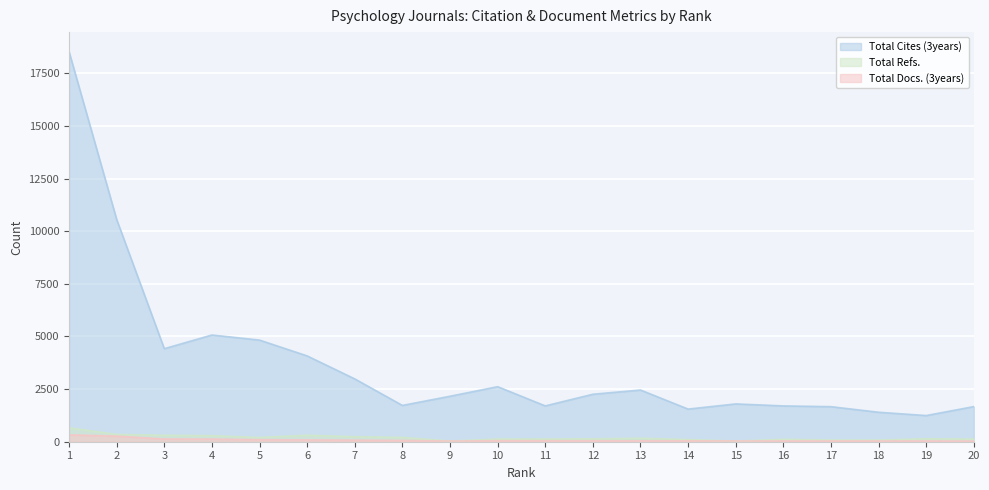

What is the difference between the highest and lowest values at 16?

1664